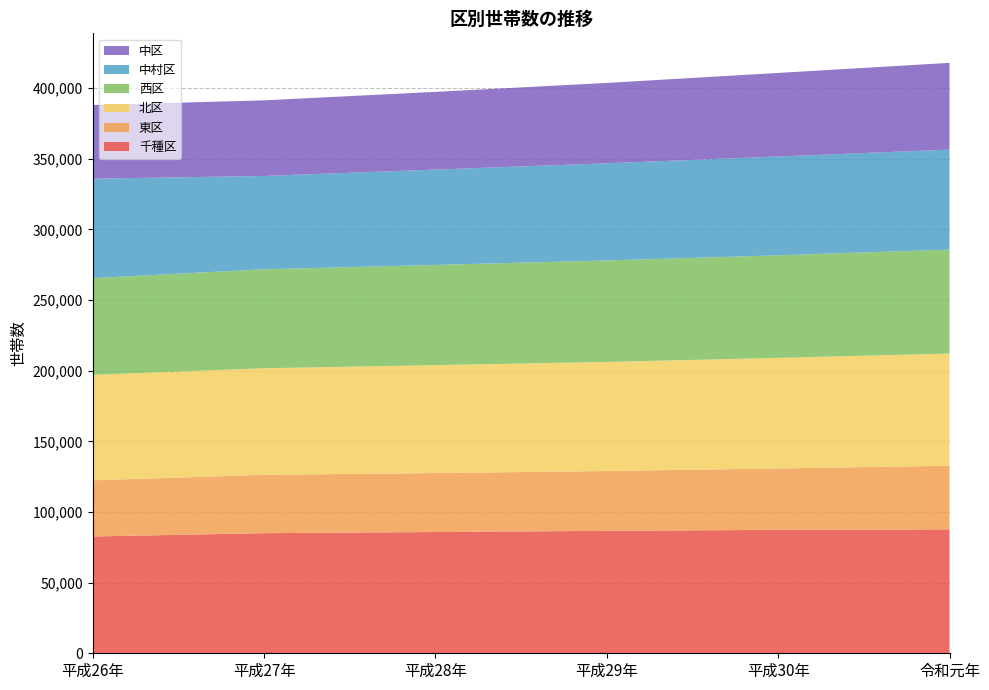

Reading left to right, transcribe all the data shown in this chart.

千種区: 82688	85028	85844	86675	87371	87722
東区: 39749	41311	41720	42354	43459	45034
北区: 74680	75428	76422	77216	78284	79409
西区: 68454	70078	70933	71836	72629	73638
中村区: 70390	66039	67495	68774	69944	70736
中区: 52124	53533	55005	56896	59140	61422